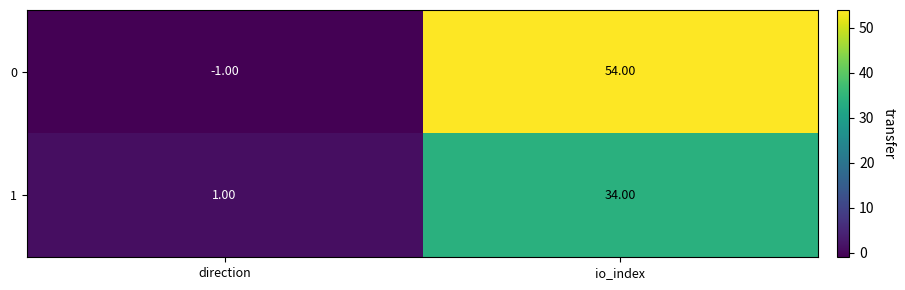

At direction, list the series in order from smallest to largest.

0, 1